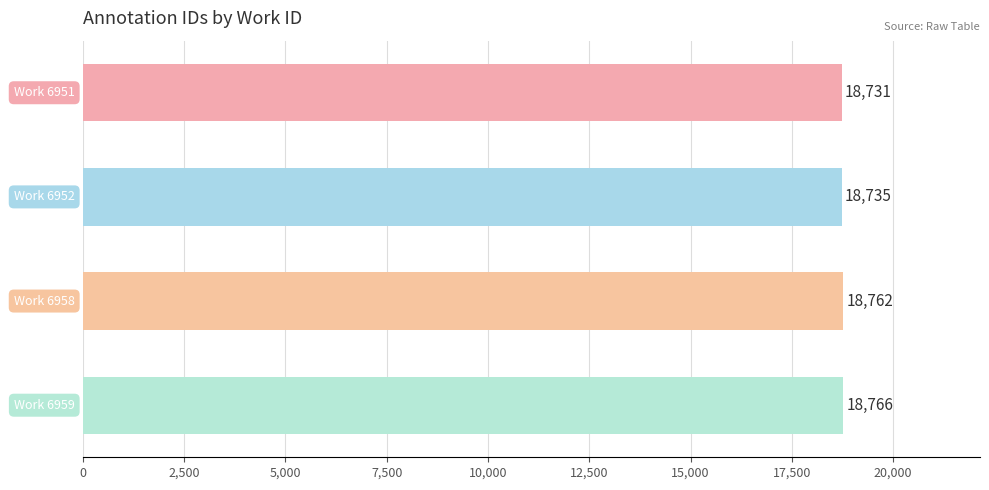

What is the difference between the second highest and second lowest values?

27